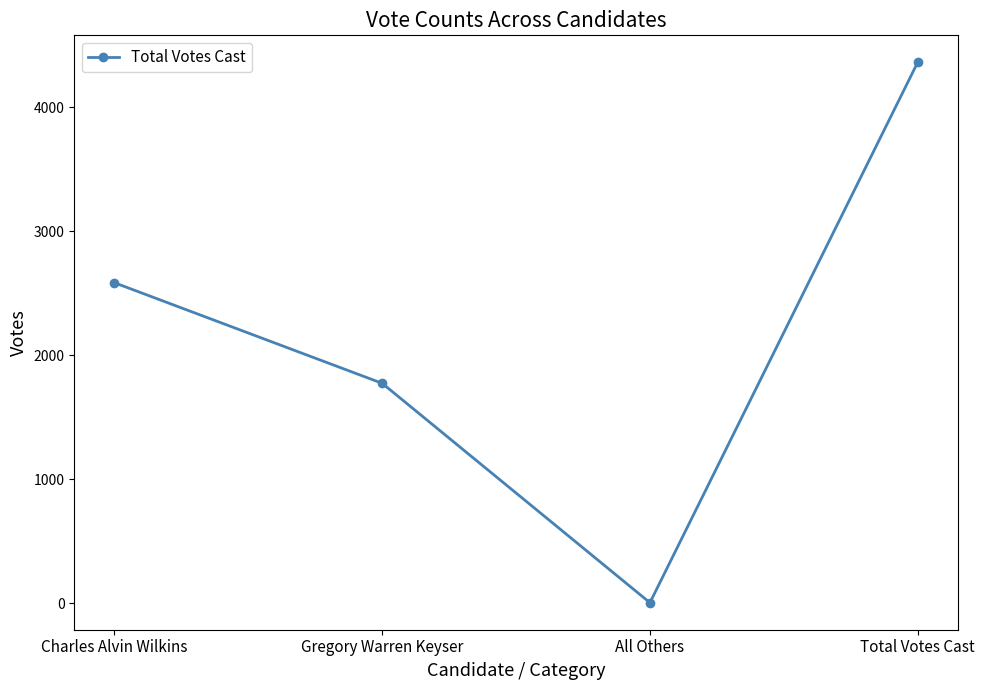

What is the difference between the second highest and minimum values?

2580